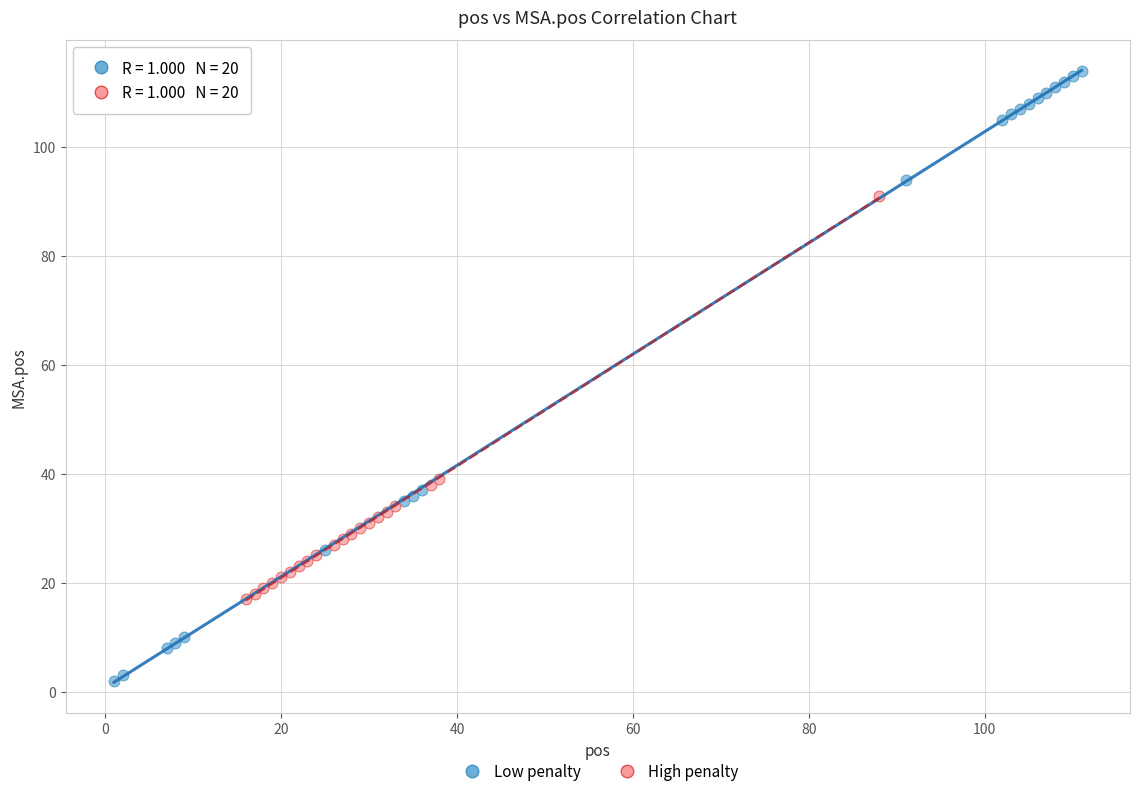

Which series contains the highest Y value?

Low penalty